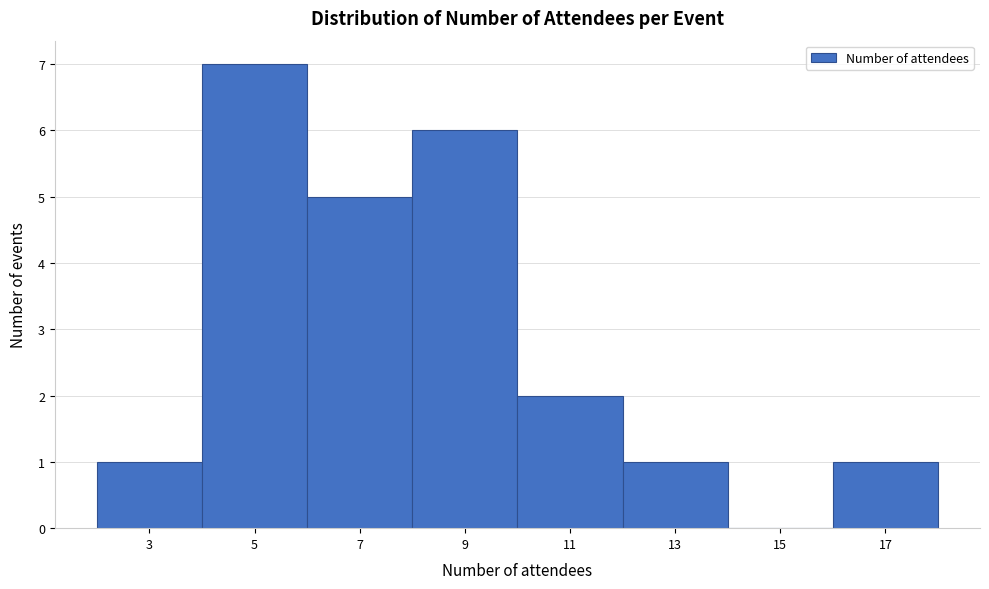

Reading left to right, extract all data points from this chart.

3=1	5=7	7=5	9=6	11=2	13=1	15=0	17=1